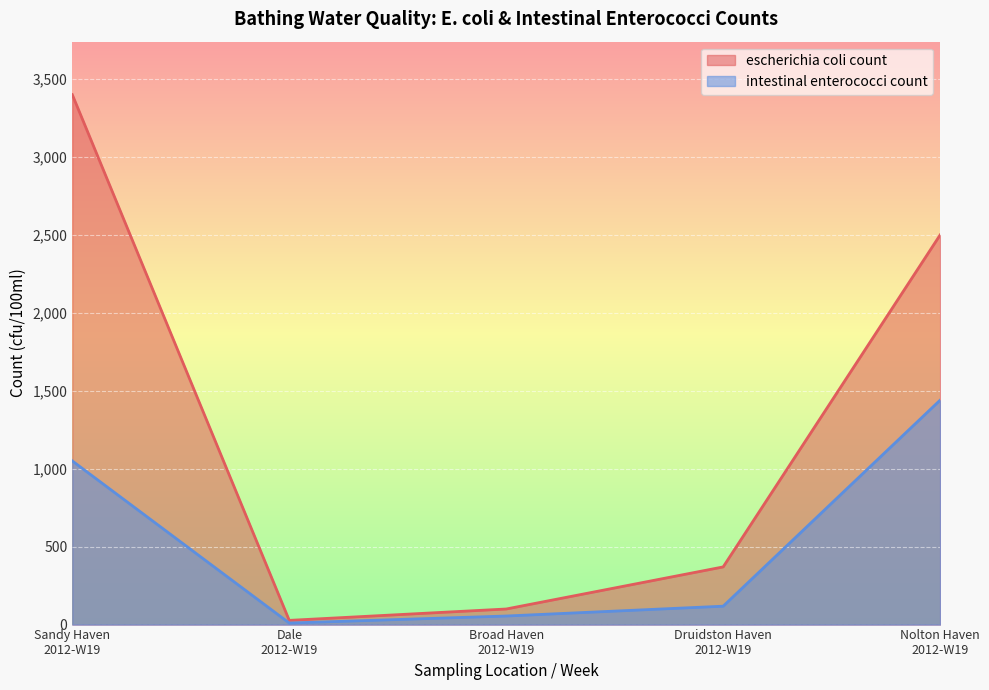

True or false: escherichia coli count and intestinal enterococci count cross at least once.

False